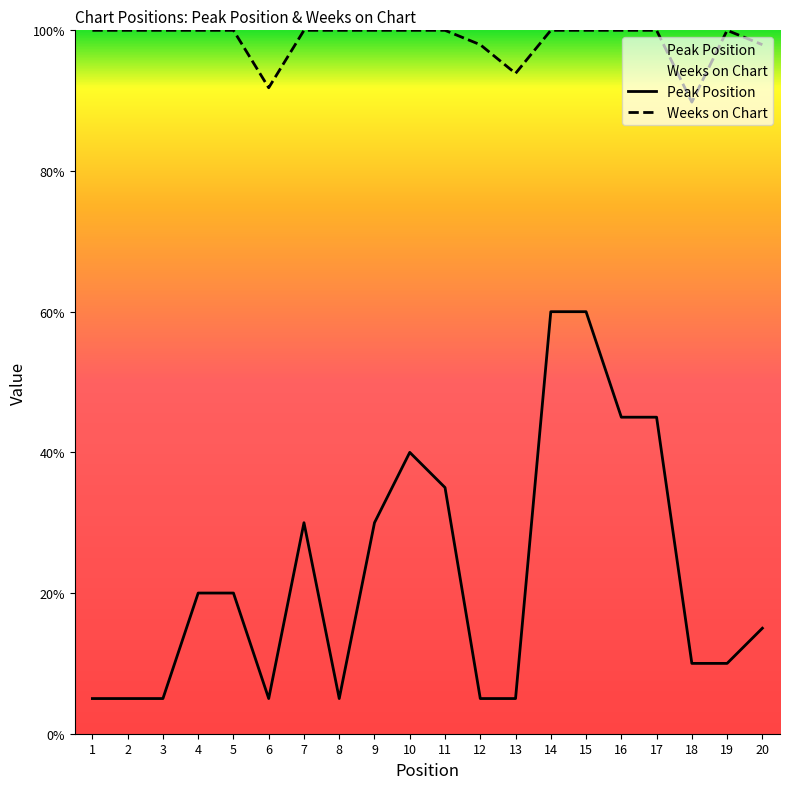

True or false: Weeks on Chart and Peak Position cross at least once.

False